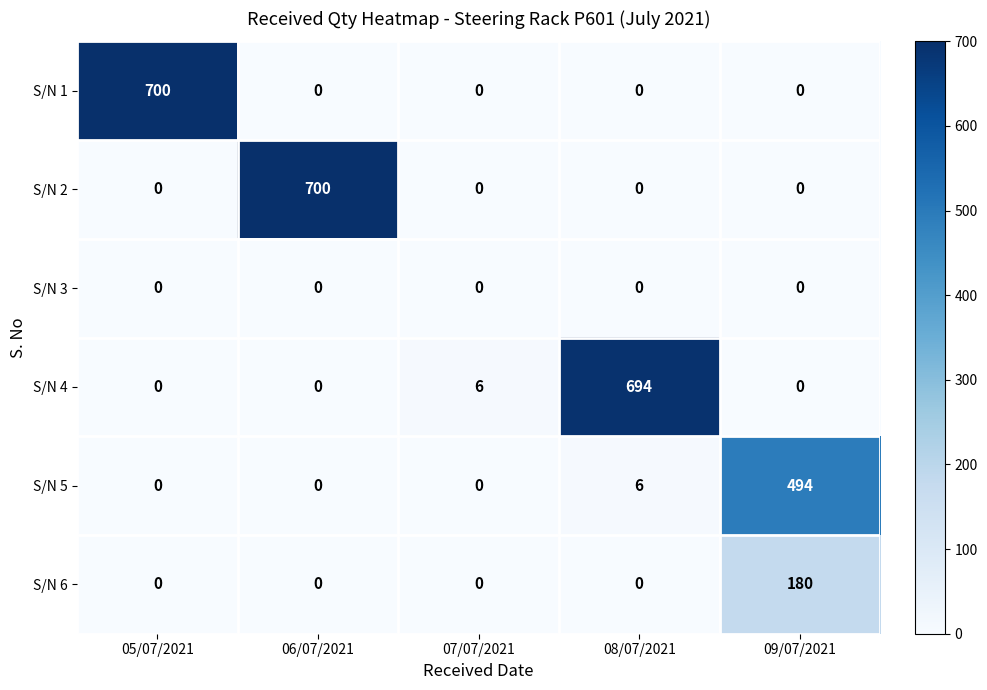

What is the sum of the S/N 5 values at 08/07/2021 and 09/07/2021?

500